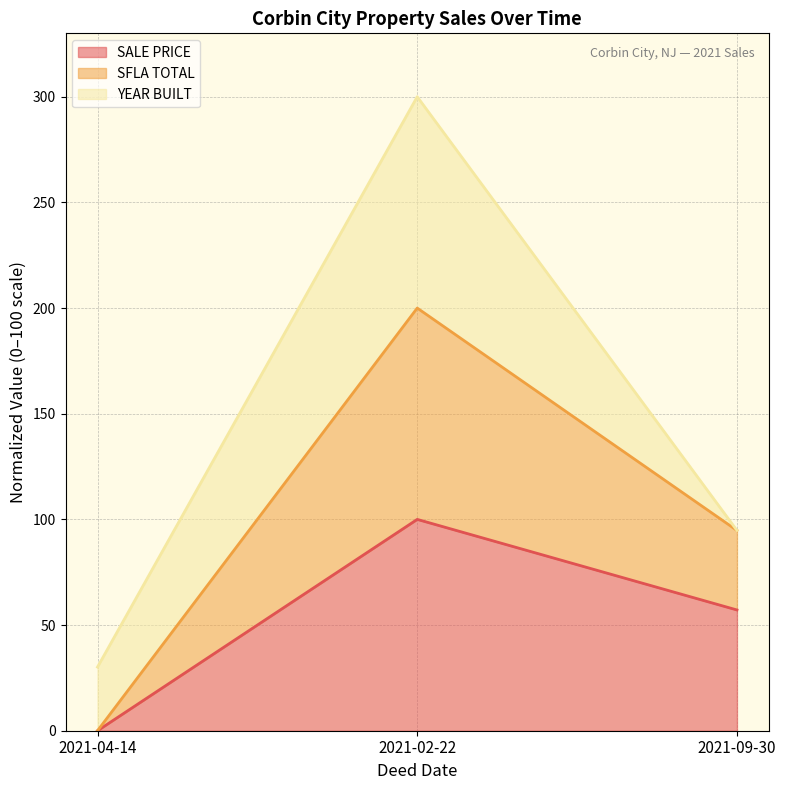

Which category has the highest value in the SALE PRICE series?

2021-02-22